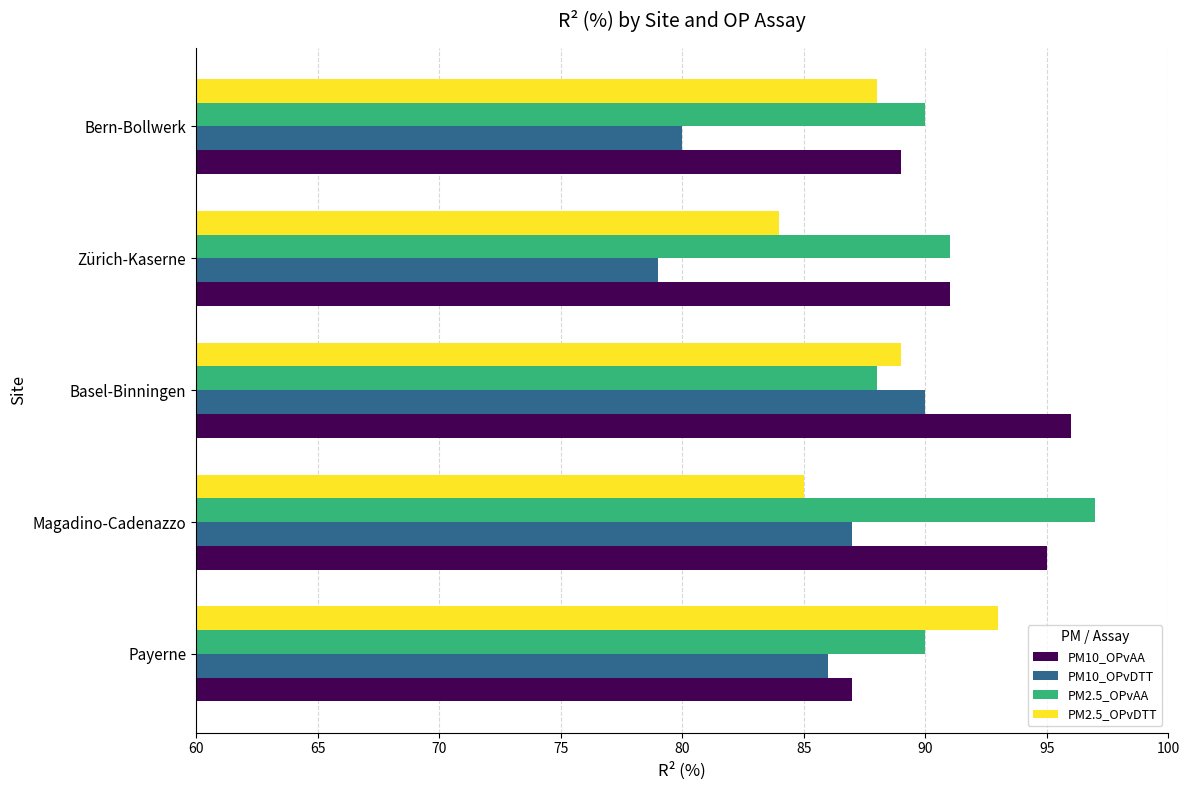

Where is PM2.5_OPvAA nearest to the value 92?

Zürich-Kaserne